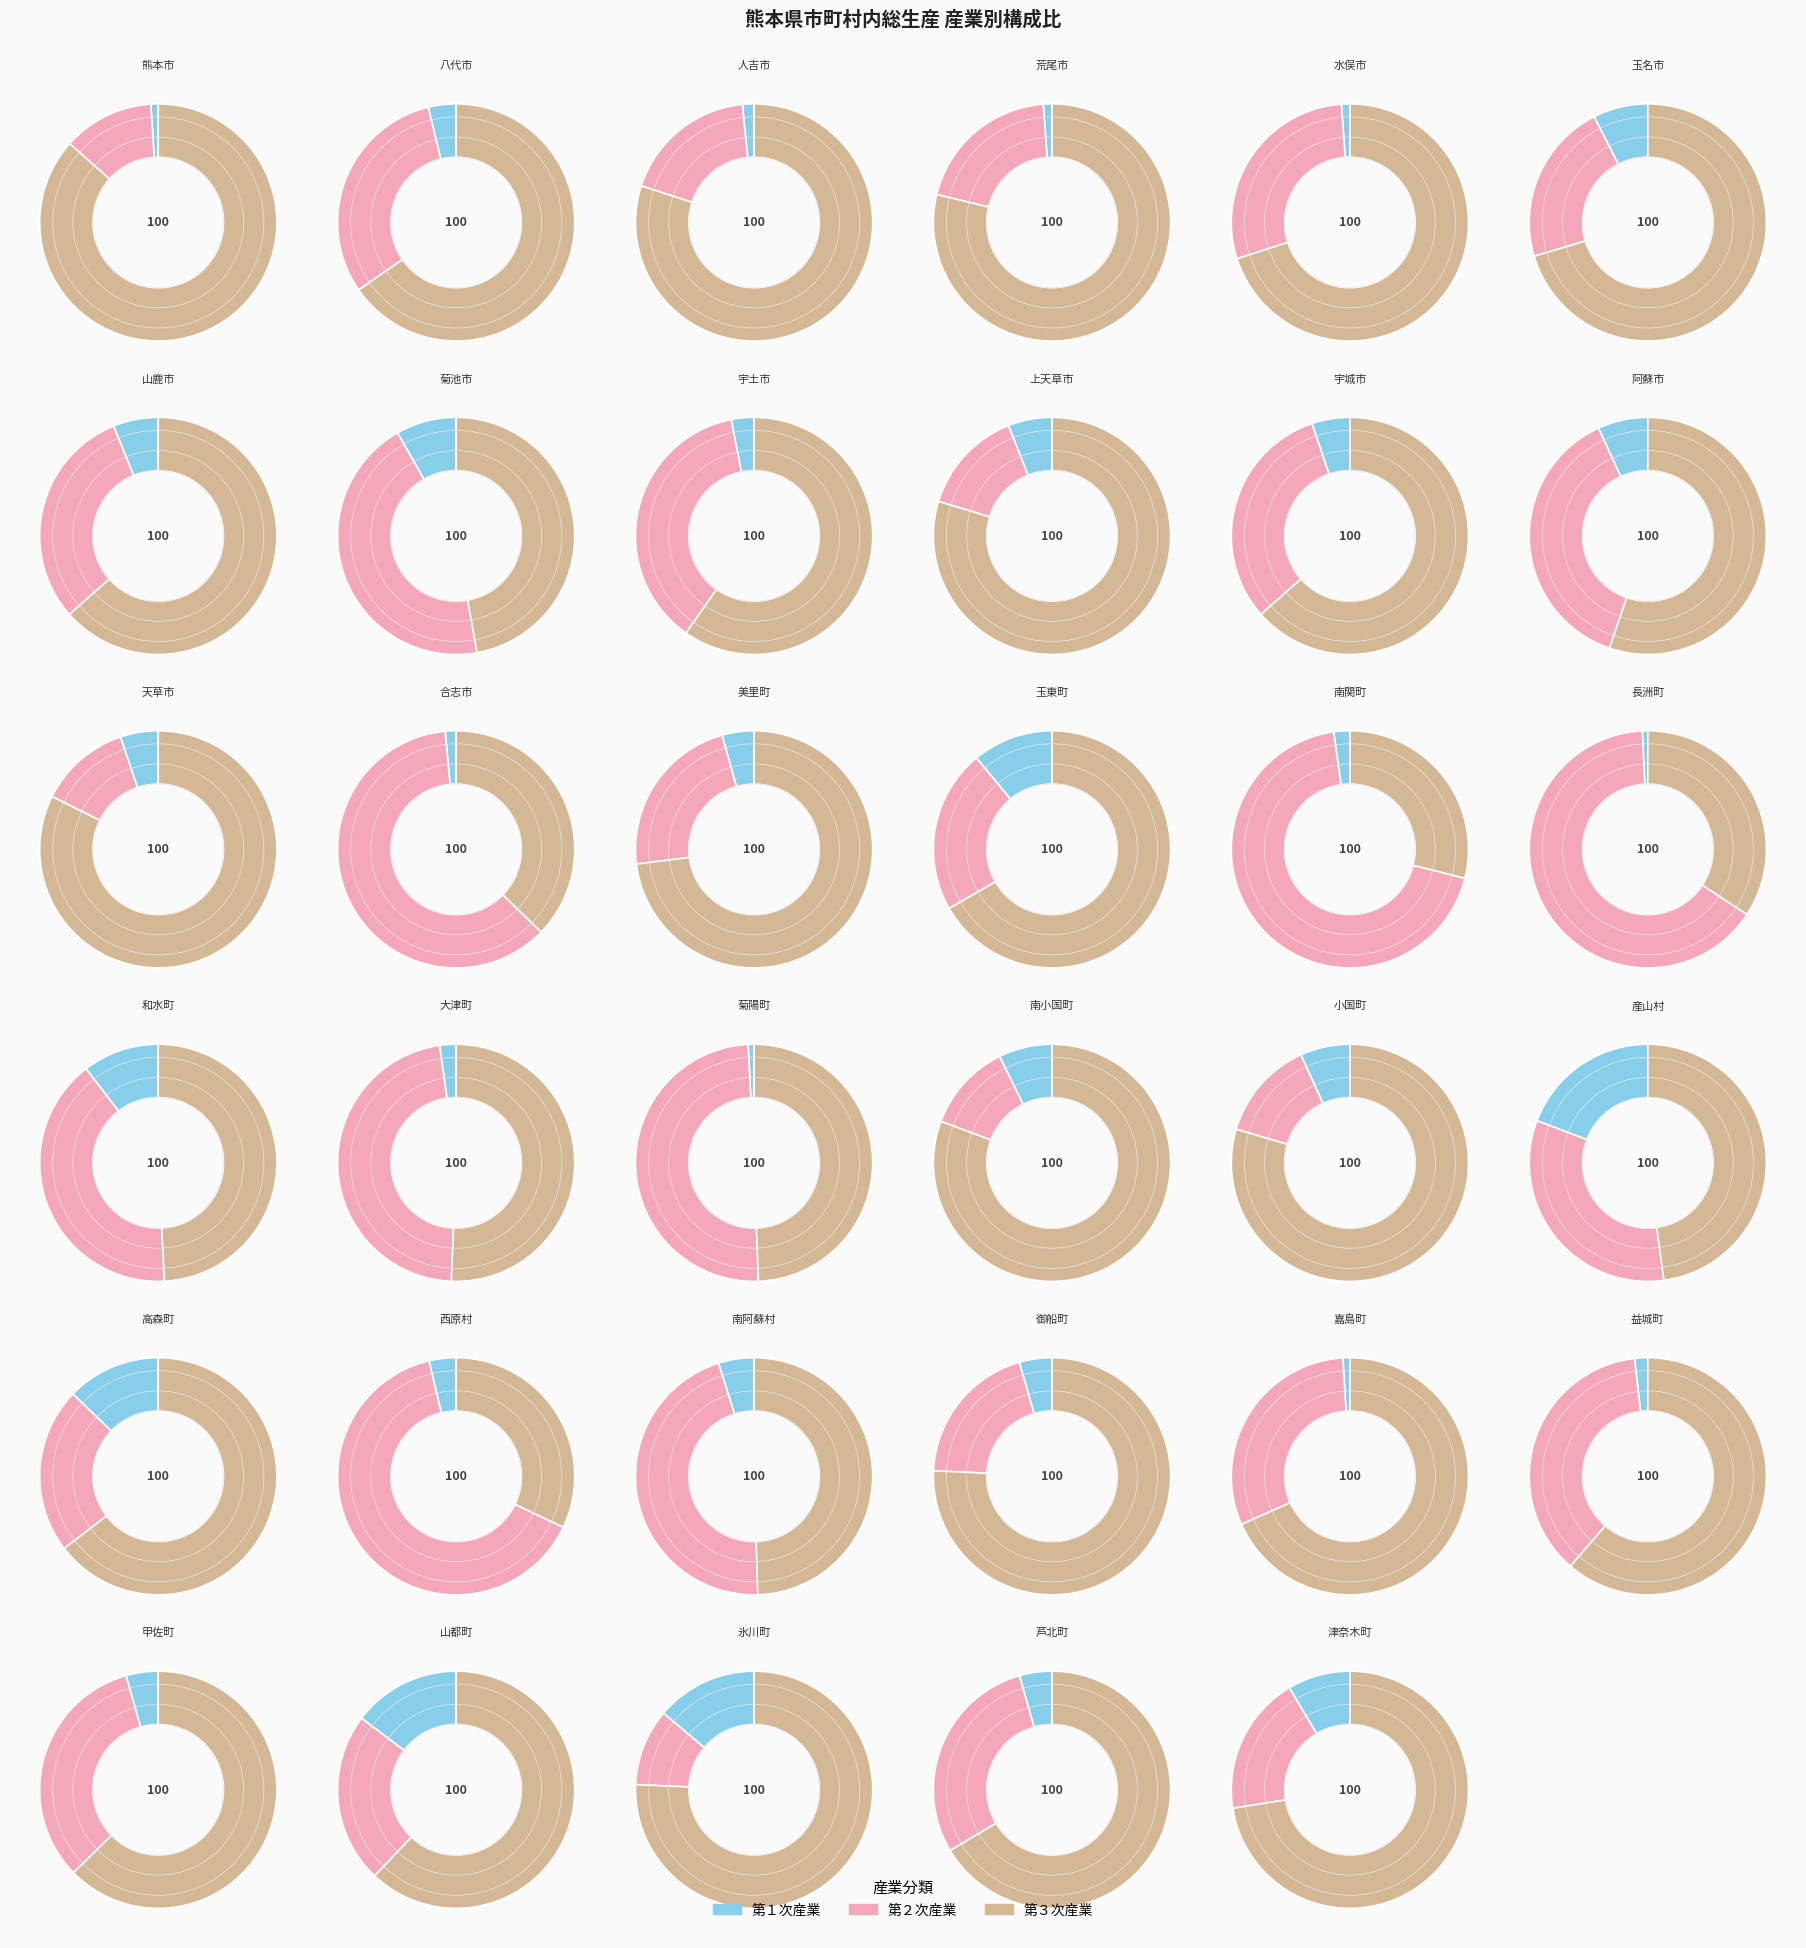

Is it true that 高森町 is 1% of the pie?

False